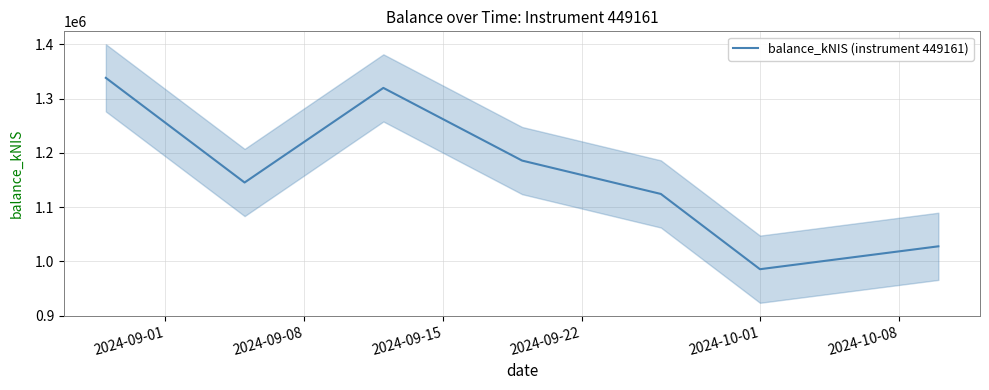

How many lines are shown in the chart?

1